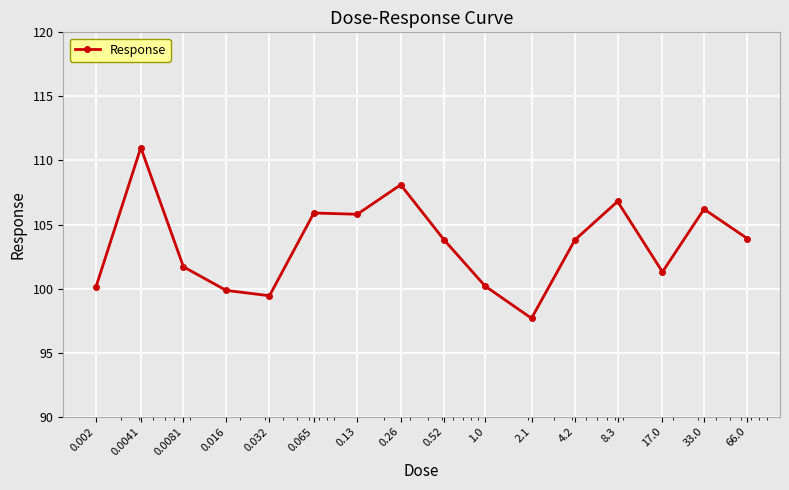

How many data points are less than 103?

7